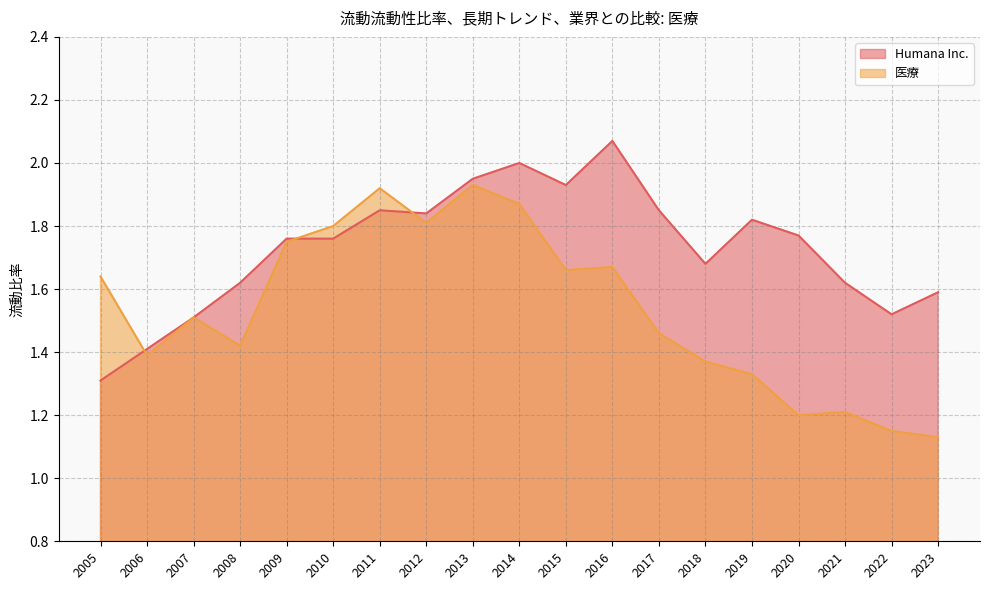

Reading left to right, list all the values displayed in this chart.

Humana Inc.: 2023=1.6	2022=1.5	2021=1.6	2020=1.8	2019=1.8	2018=1.7	2017=1.9	2016=2.1	2015=1.9	2014=2.0	2013=1.9	2012=1.8	2011=1.9	2010=1.8	2009=1.8	2008=1.6	2007=1.5	2006=1.4	2005=1.3
医療: 2023=1.1	2022=1.1	2021=1.2	2020=1.2	2019=1.3	2018=1.4	2017=1.5	2016=1.7	2015=1.7	2014=1.9	2013=1.9	2012=1.8	2011=1.9	2010=1.8	2009=1.8	2008=1.4	2007=1.5	2006=1.4	2005=1.6